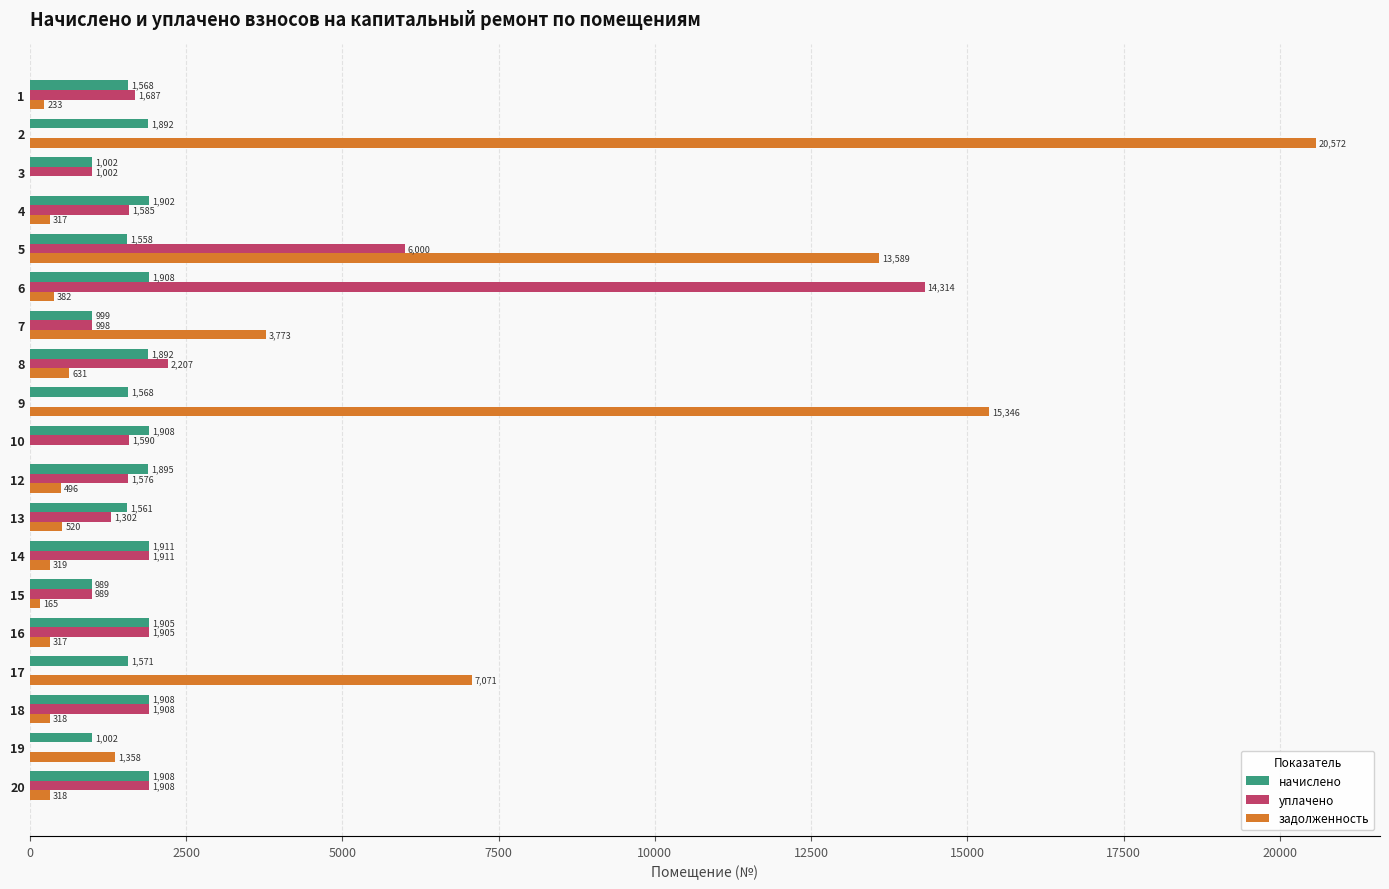

How many values in уплачено are above zero?

15